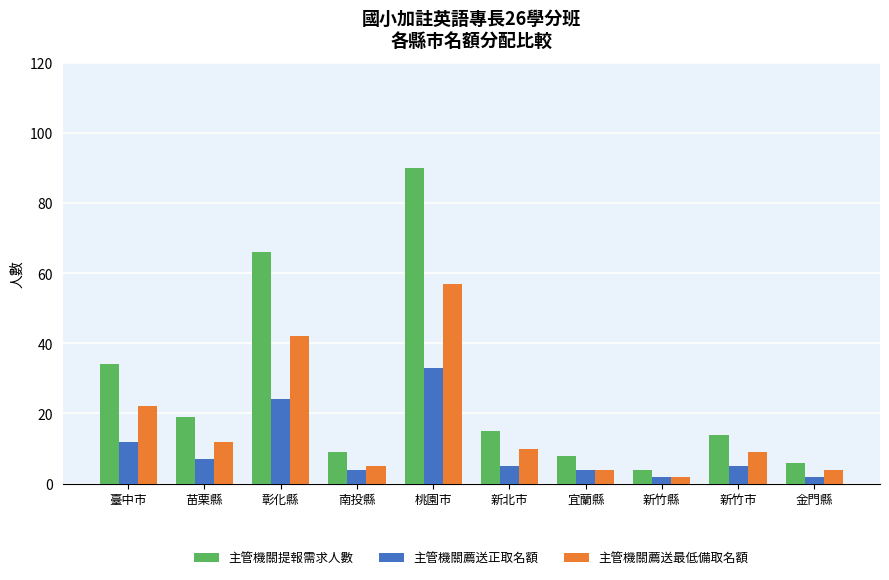

Is it true that 主管機關薦送最低備取名額 equals 10 at 新北市?

True